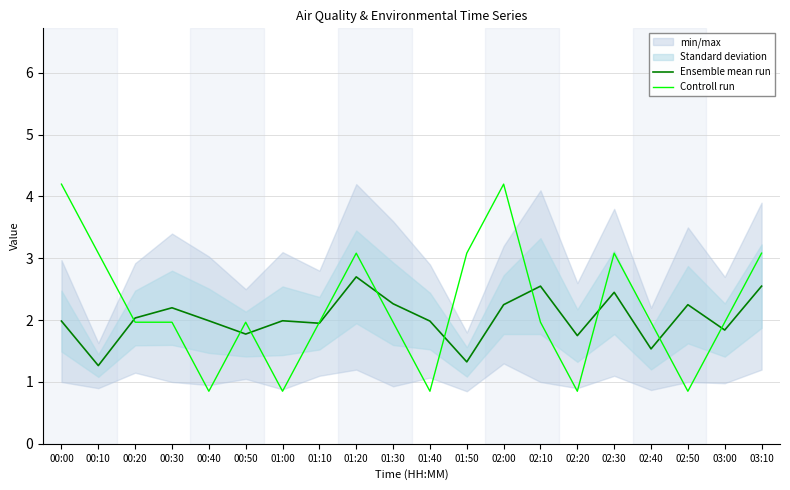

Where is the first local maximum for Controll run?

00:50